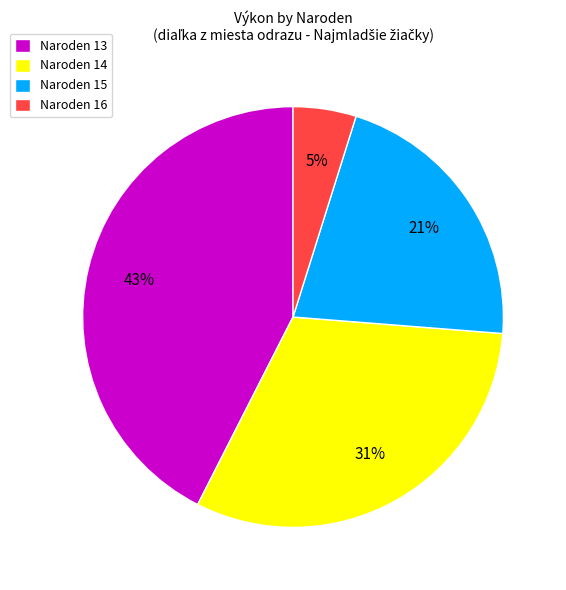

Do Naroden 15 and Naroden 13 together represent more than half of the pie?

Yes